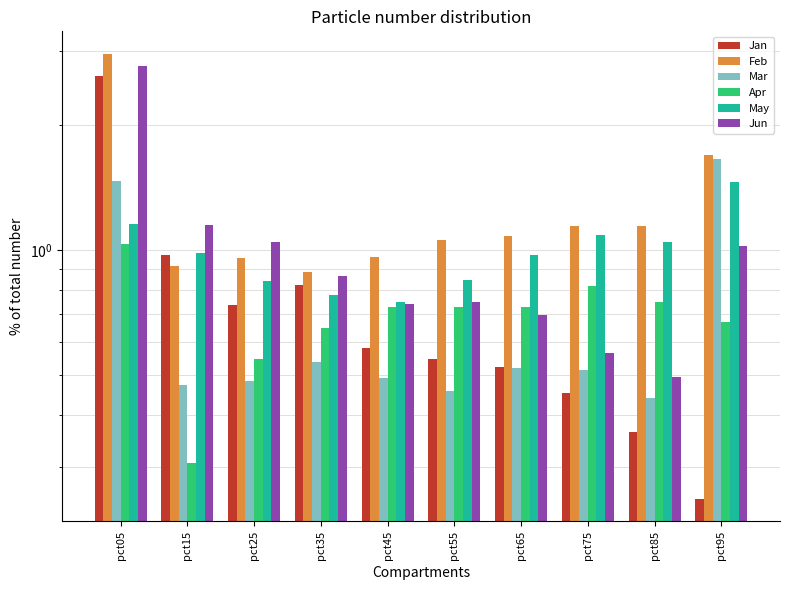

Rank the series by their maximum value, from lowest to highest.

Apr, May, Mar, Jan, Jun, Feb